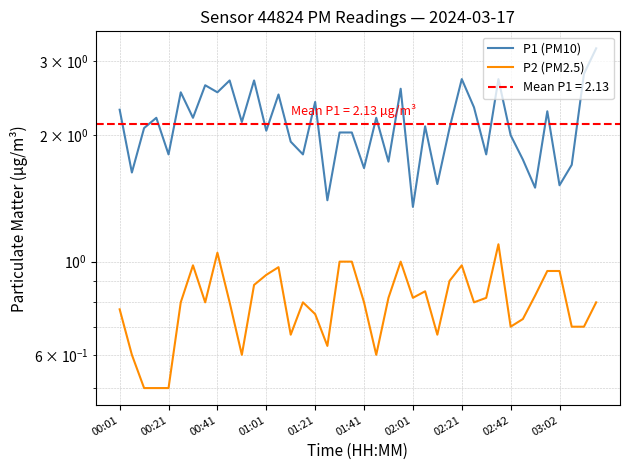

At which label does P1 (PM10) reach its peak?

39